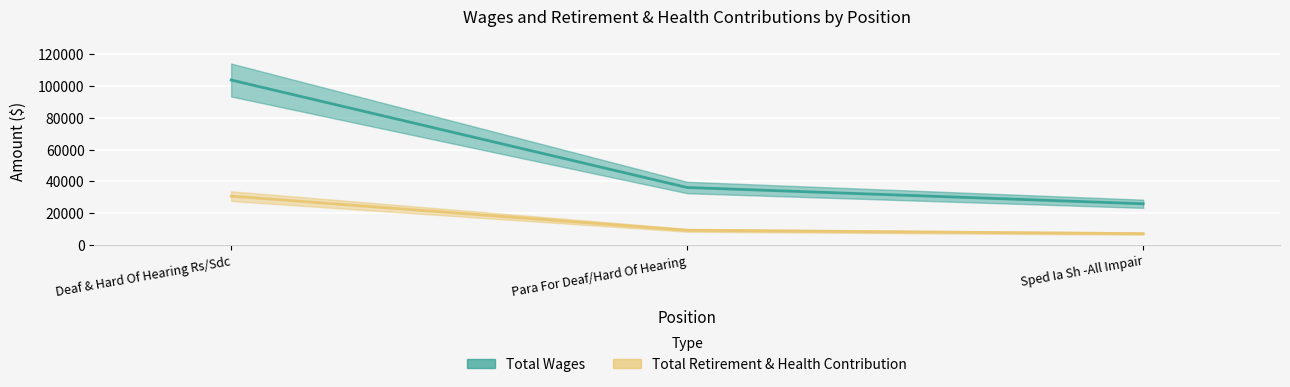

At Para For Deaf/Hard Of Hearing, list the series in order from smallest to largest.

Total Retirement & Health Contribution, Total Wages